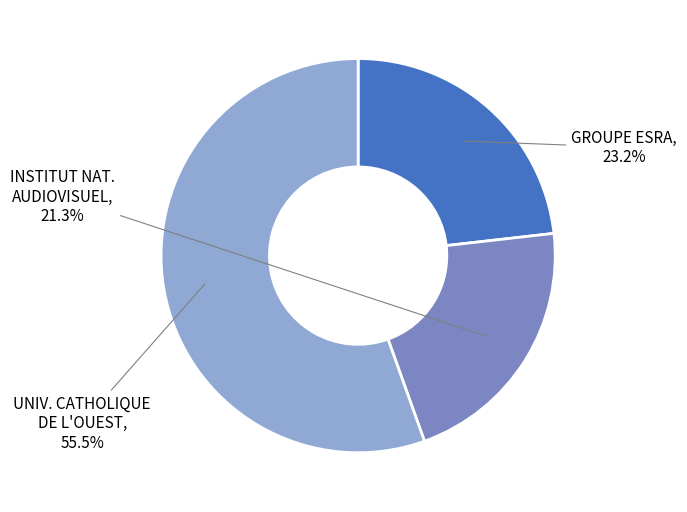

Is there any slice that represents more than half of the pie?

Yes